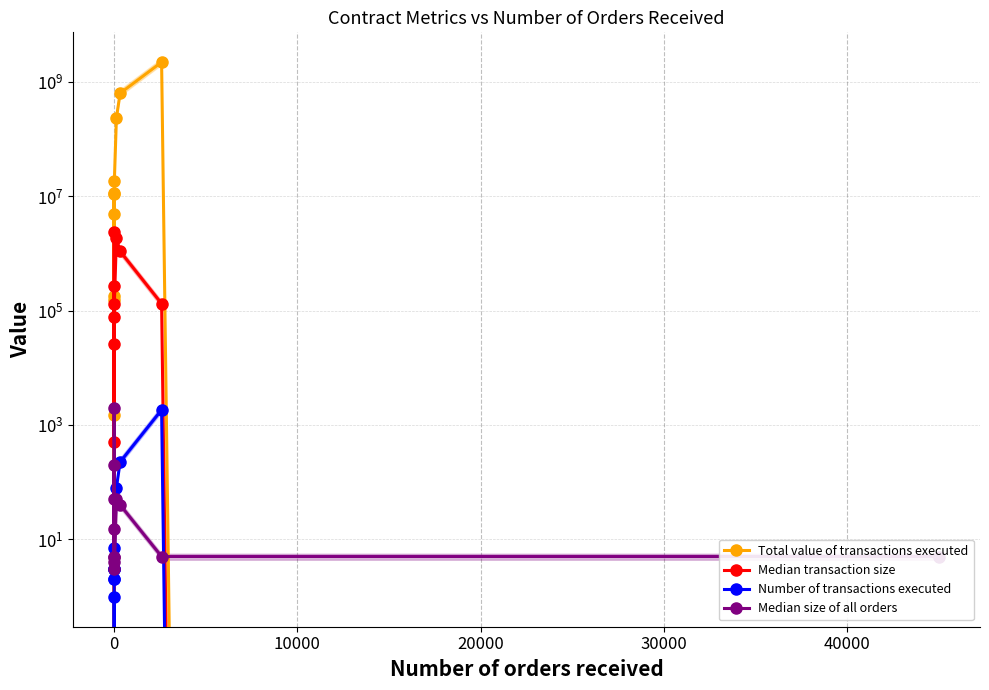

List the series in order of their peak value, lowest first.

Number of transactions executed, Median size of all orders, Median transaction size, Total value of transactions executed